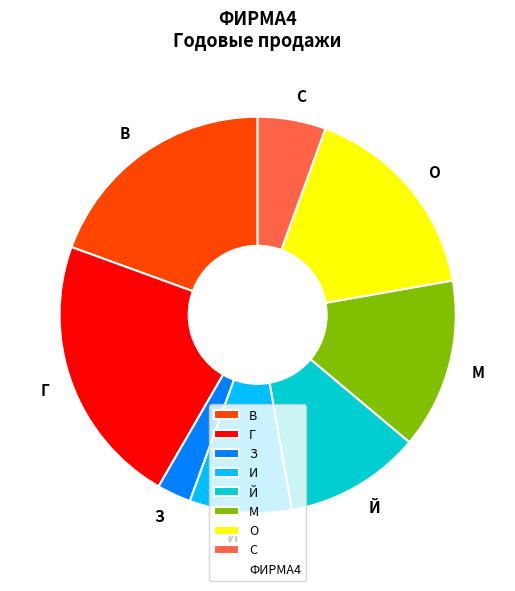

Rank the categories by value from lowest to highest.

З, С, И, Й, М, О, В, Г